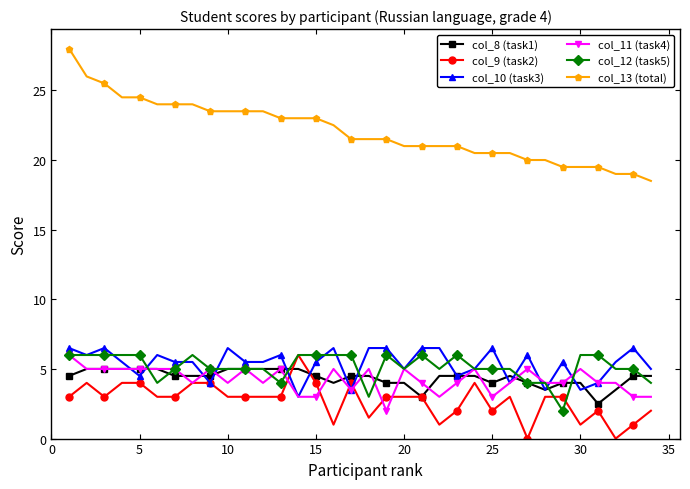

True or false: col_12 (task5) has more than 2 points higher than both neighbors.

True